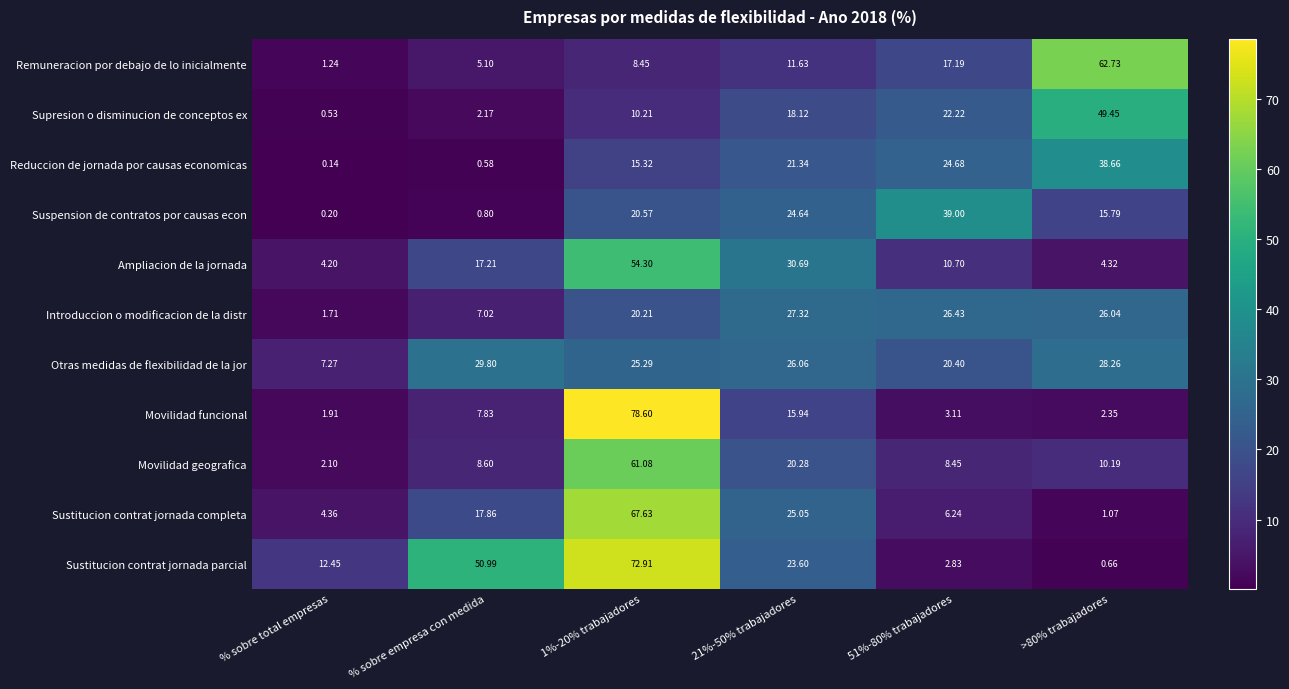

At 1%-20% trabajadores, list the series in order from largest to smallest.

Movilidad funcional, Sustitucion contrat jornada parcial, Sustitucion contrat jornada completa, Movilidad geografica, Ampliacion de la jornada, Otras medidas de flexibilidad de la jor, Suspension de contratos por causas econ, Introduccion o modificacion de la distr, Reduccion de jornada por causas economicas, Supresion o disminucion de conceptos ex, Remuneracion por debajo de lo inicialmente